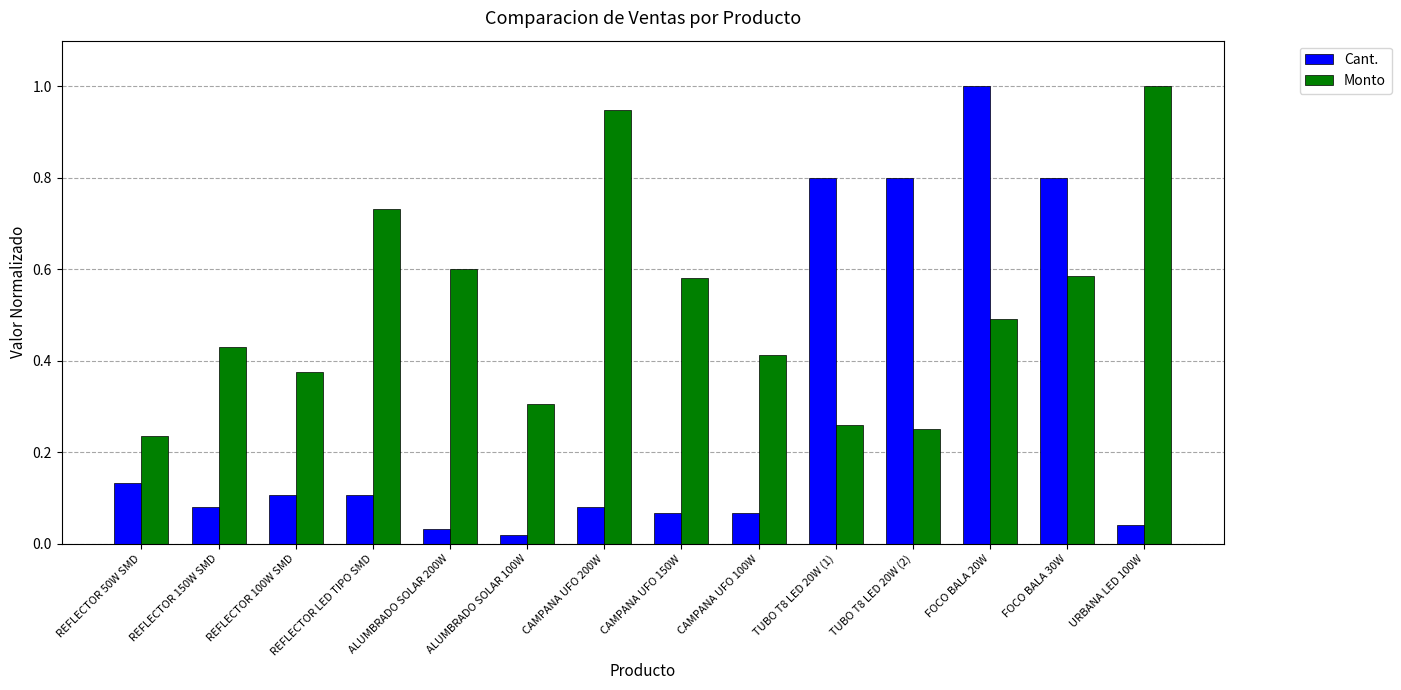

How many categories are shown in the chart?

14